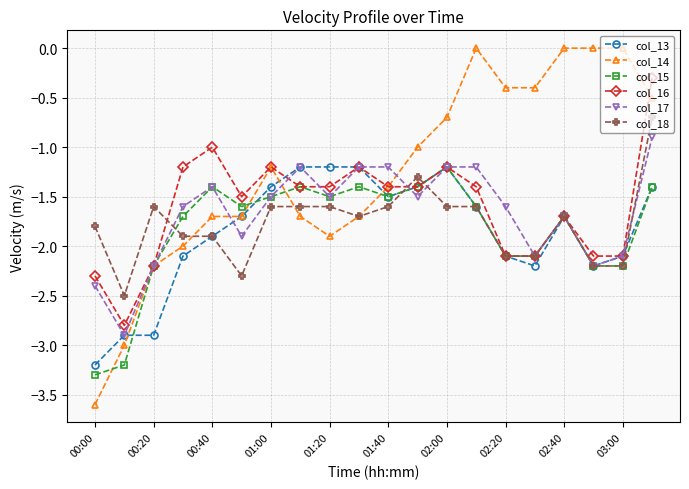

Which series has the largest total across all categories?

col_14